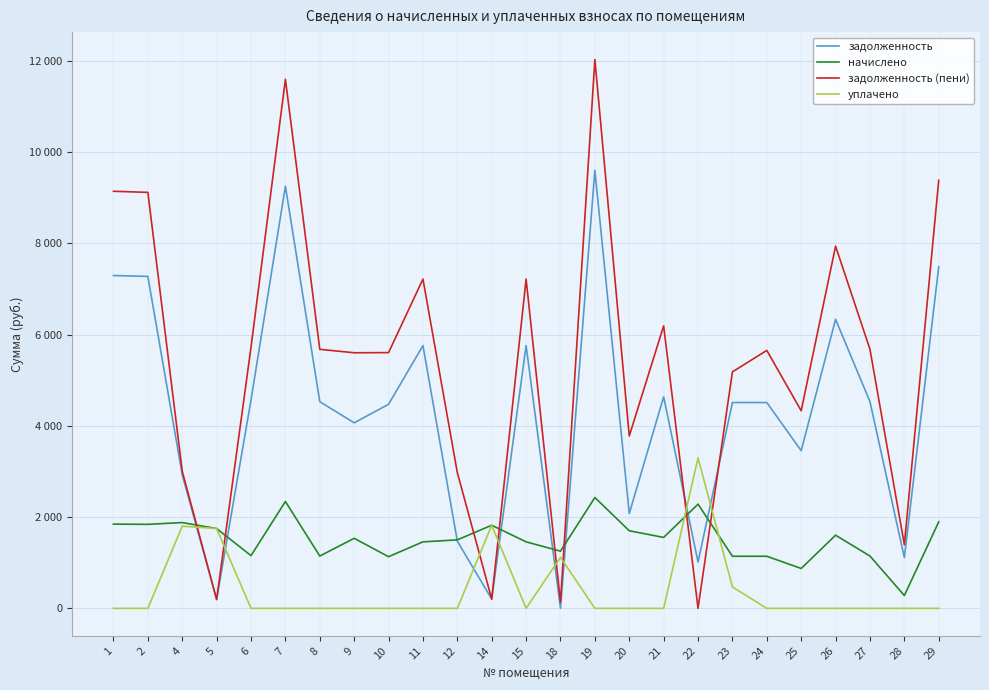

Is the value of задолженность (пени) at 23 greater than the value of начислено at 14?

Yes